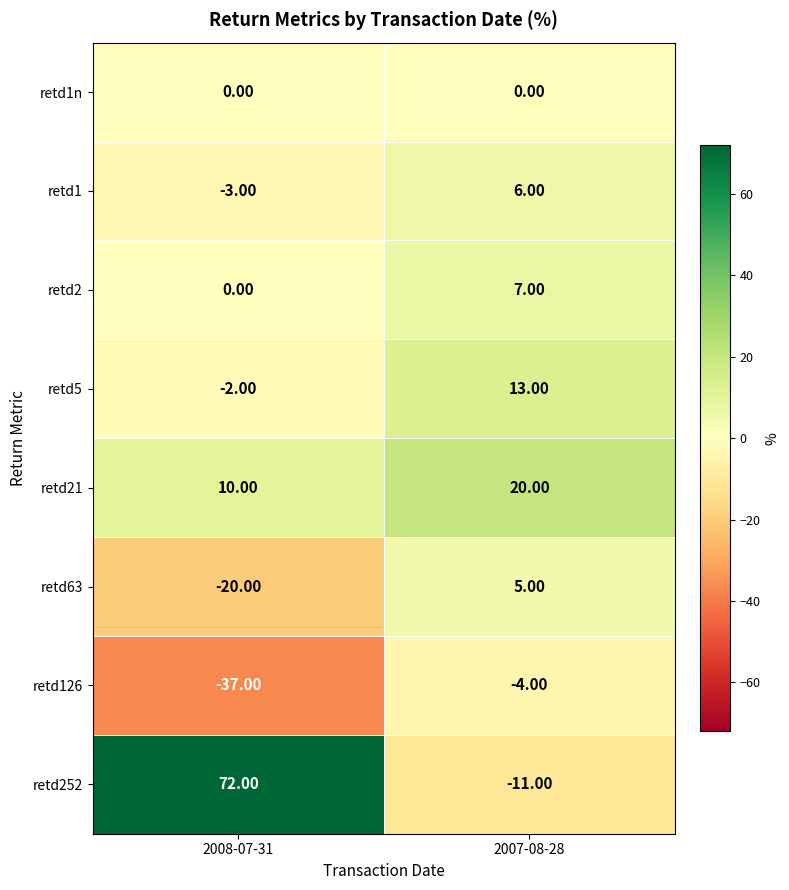

List the series in order of their peak value, highest first.

retd252, retd21, retd5, retd2, retd1, retd63, retd1n, retd126